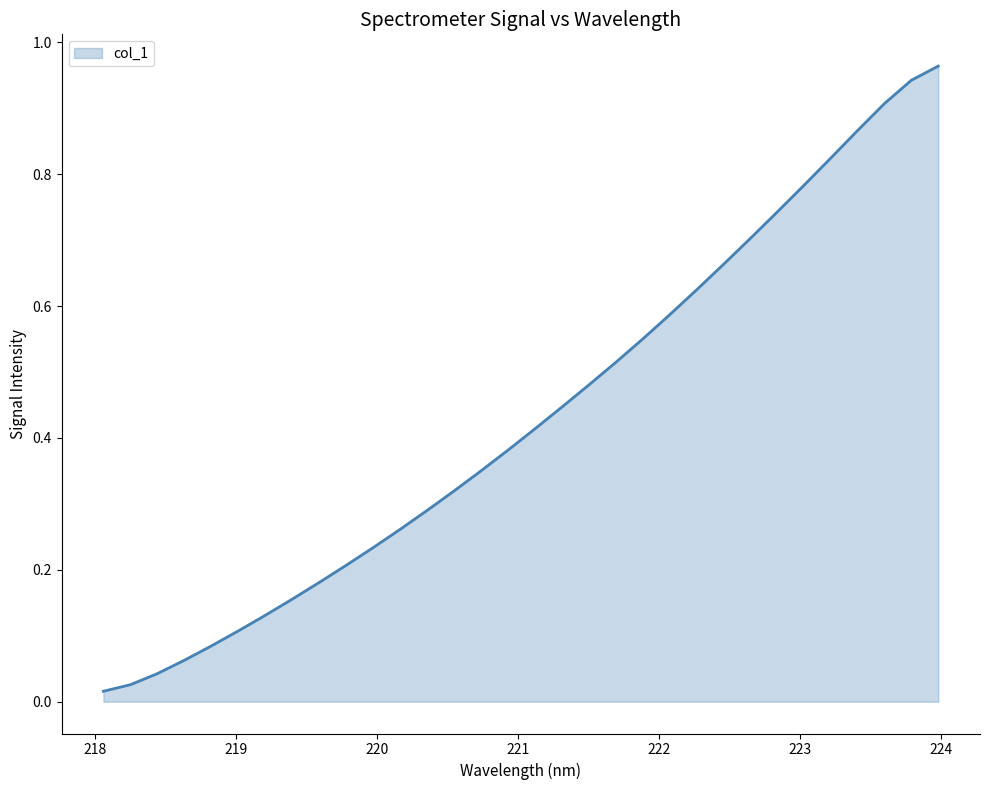

Reading left to right, extract all data points from this chart.

0.0	0.0	0.0	0.1	0.1	0.1	0.1	0.2	0.2	0.2	0.2	0.3	0.3	0.3	0.3	0.4	0.4	0.4	0.5	0.5	0.5	0.6	0.6	0.7	0.7	0.7	0.8	0.8	0.9	0.9	0.9	1.0